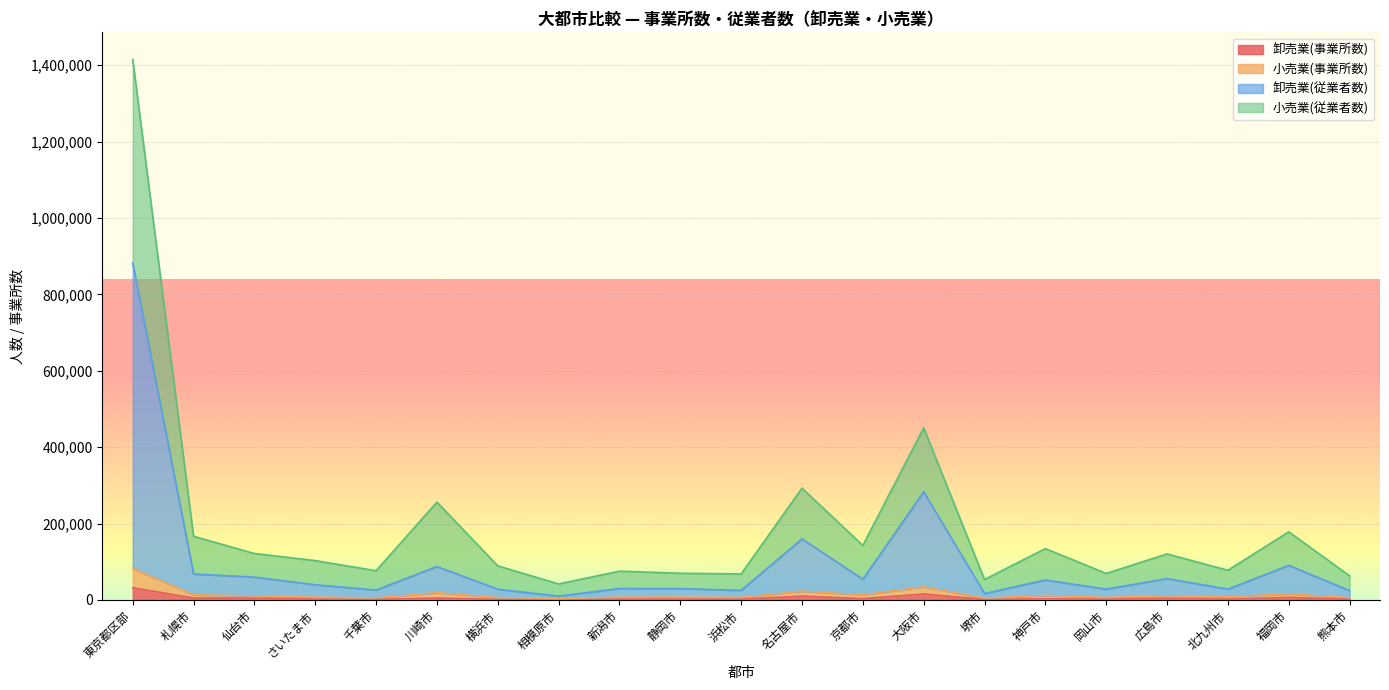

Which category has the highest value in the 卸売業(従業者数) series?

東京都区部